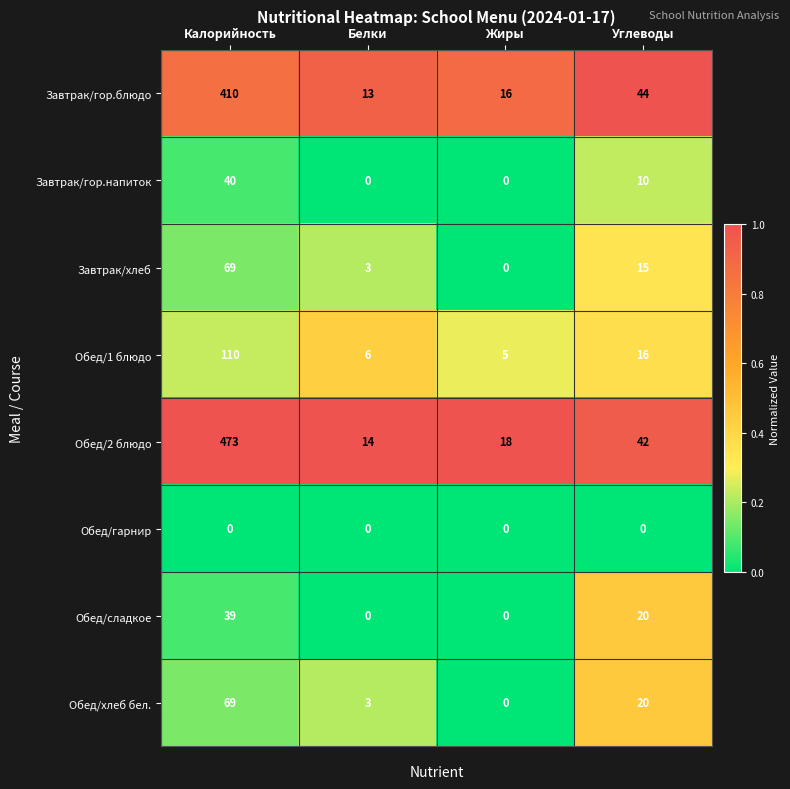

How many distinct data groups are displayed?

8